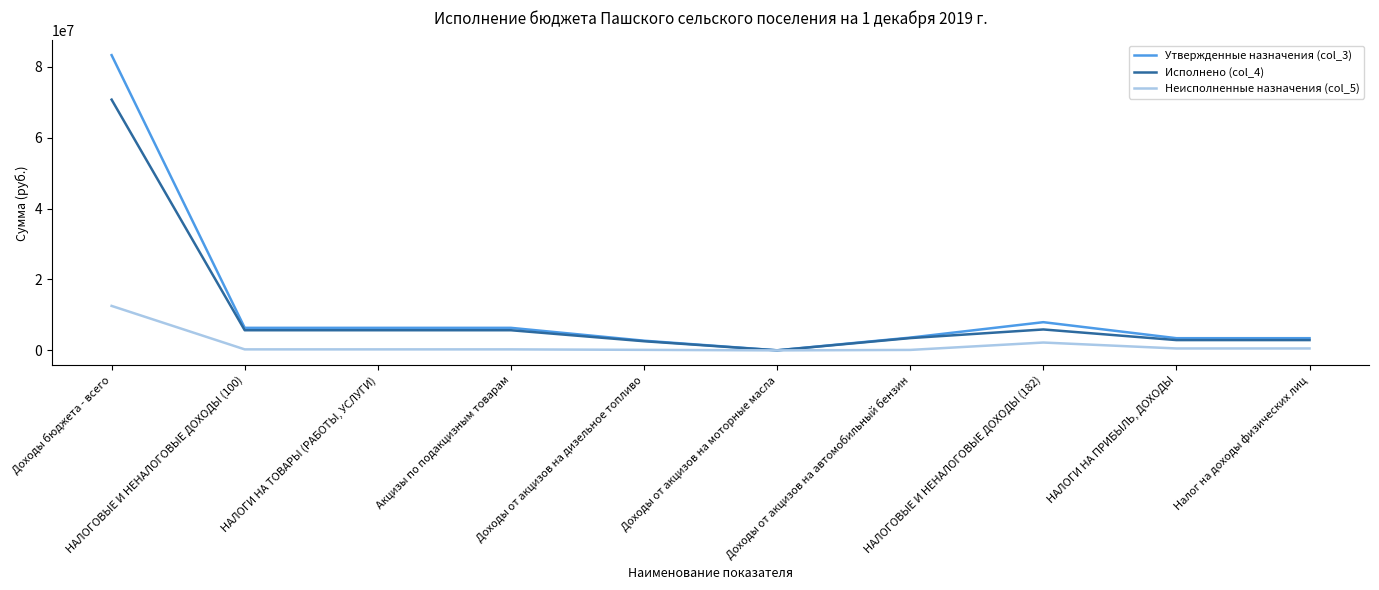

Which series has the largest range (max minus min)?

Утвержденные назначения (col_3)